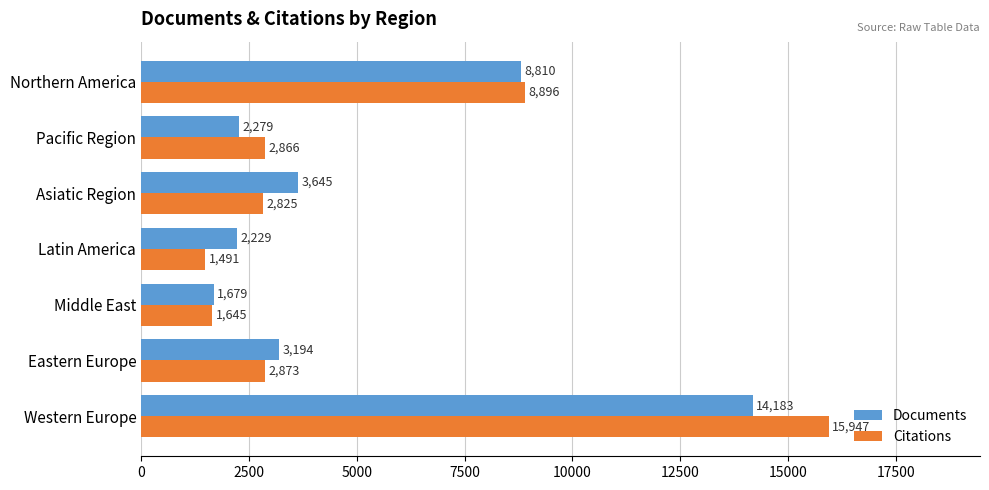

Is it true that Citations equals 2866 at Pacific Region?

True